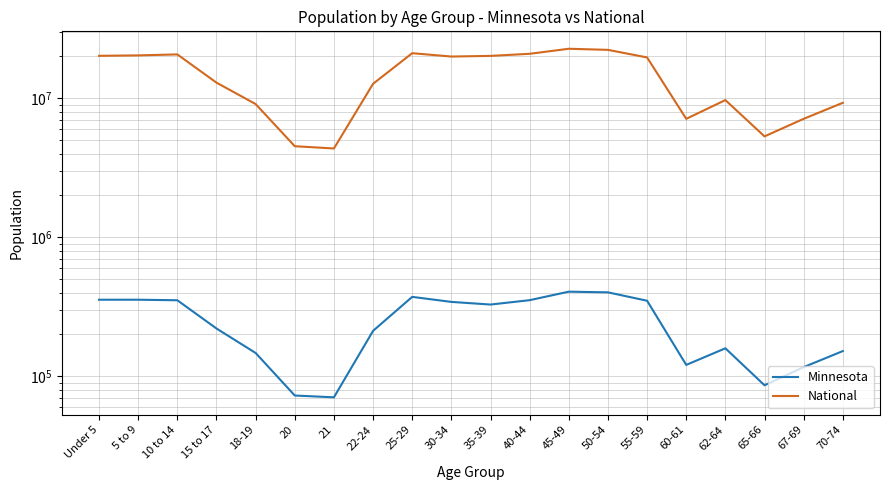

At which label does Minnesota reach its peak?

45-49